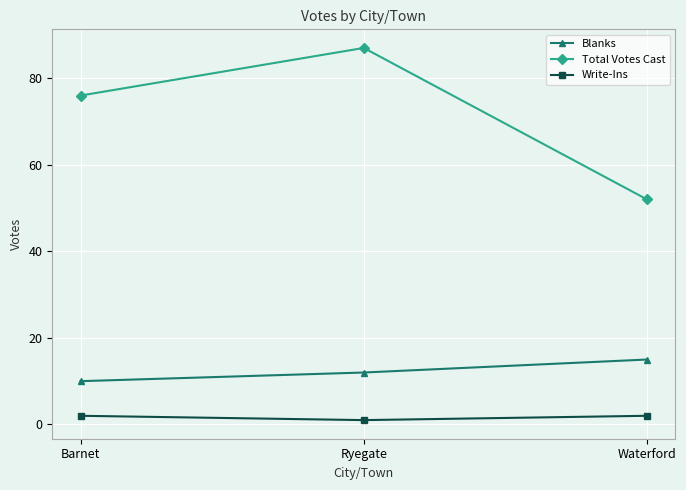

What are all the series names shown in the legend?

Blanks, Total Votes Cast, Write-Ins